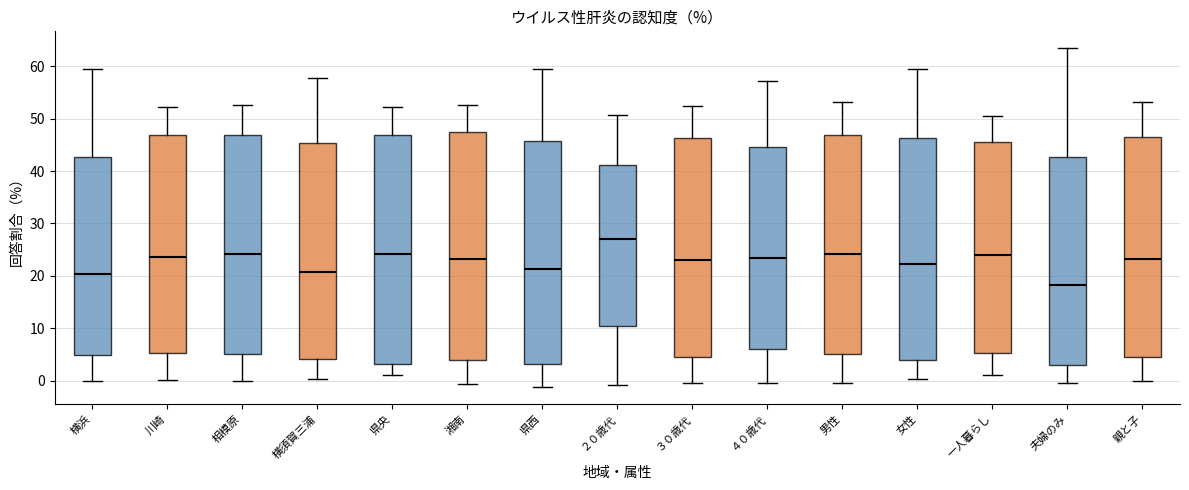

Where is the lower edge of the box for 親と子 on the y-axis? The values are not printed on the chart, so give them approximately, as read against the axis.

4